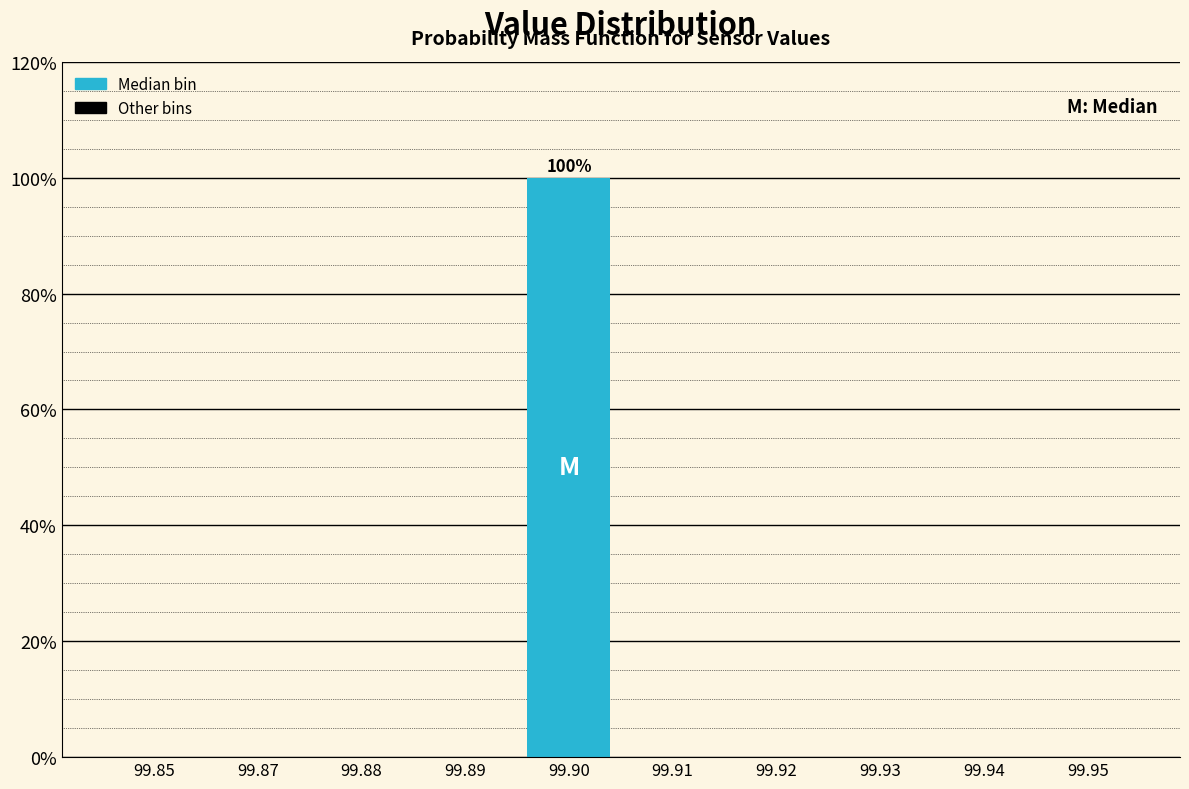

Reading right to left, transcribe all the data shown in this chart.

99.95=0	99.94=0	99.93=0	99.92=0	99.91=0	99.90=100	99.89=0	99.88=0	99.87=0	99.85=0